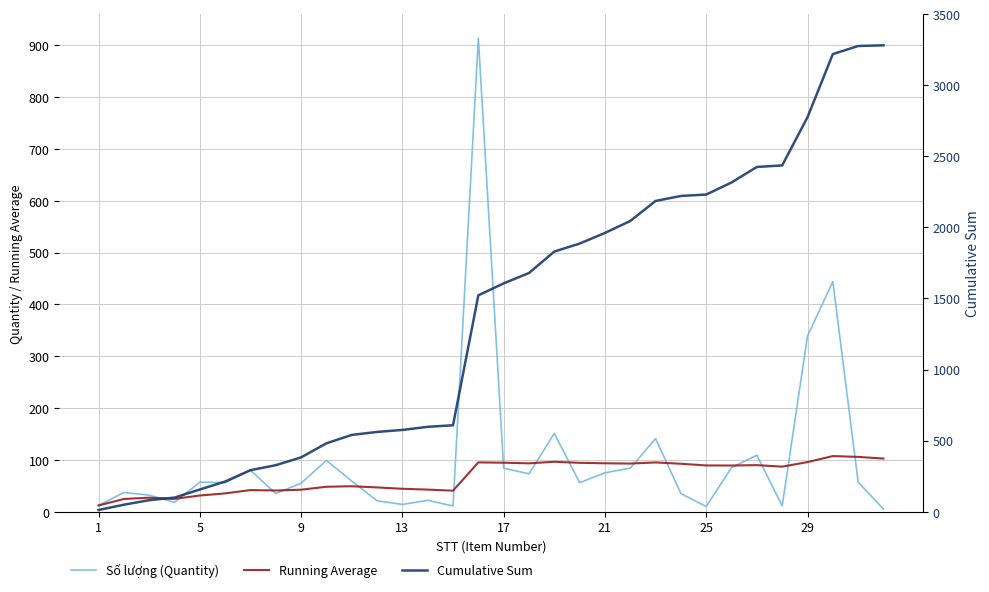

True or false: Cumulative Sum has a value of 433.5 at 15.

False